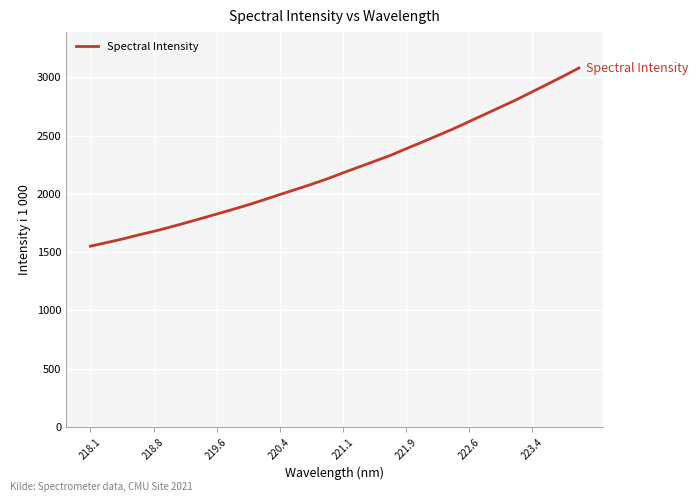

What is the greatest value displayed?

3080.6